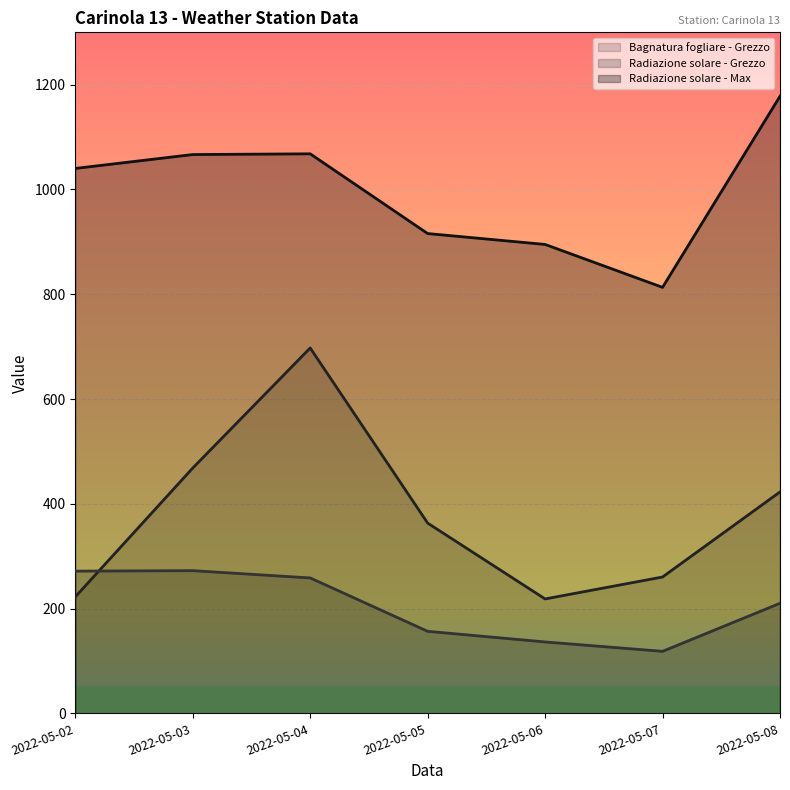

The value of Radiazione solare - Max at 2022-05-06 is 1407.2. True or false?

False